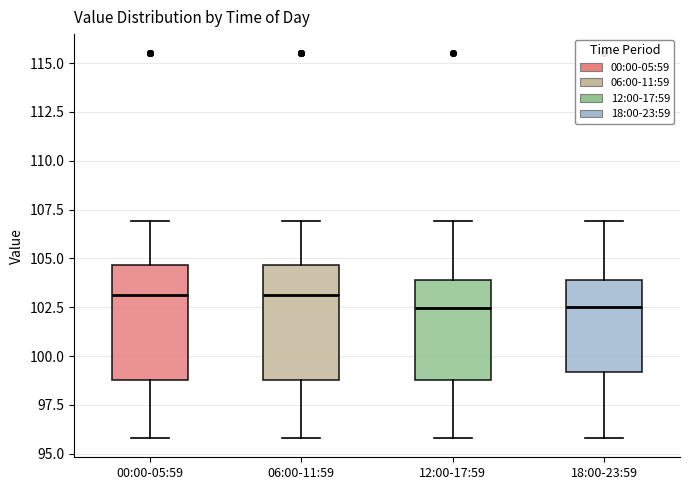

Where does the upper whisker of the box for 18:00-23:59 end on the y-axis? The values are not printed on the chart, so give them approximately, as read against the axis.

107.0